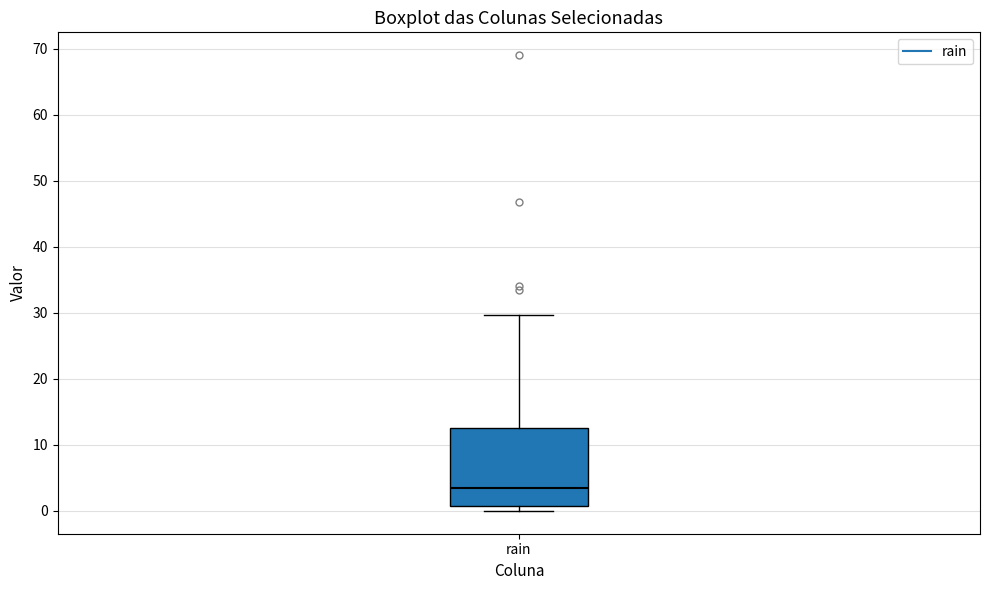

Transcribe this box plot: give where the median line is, the range the box spans, and where the two whiskers end, as read against the y-axis. The values are not printed on the chart, so give them approximately, as read against the axis.

median 3, box 1 to 13, whiskers 0 to 30